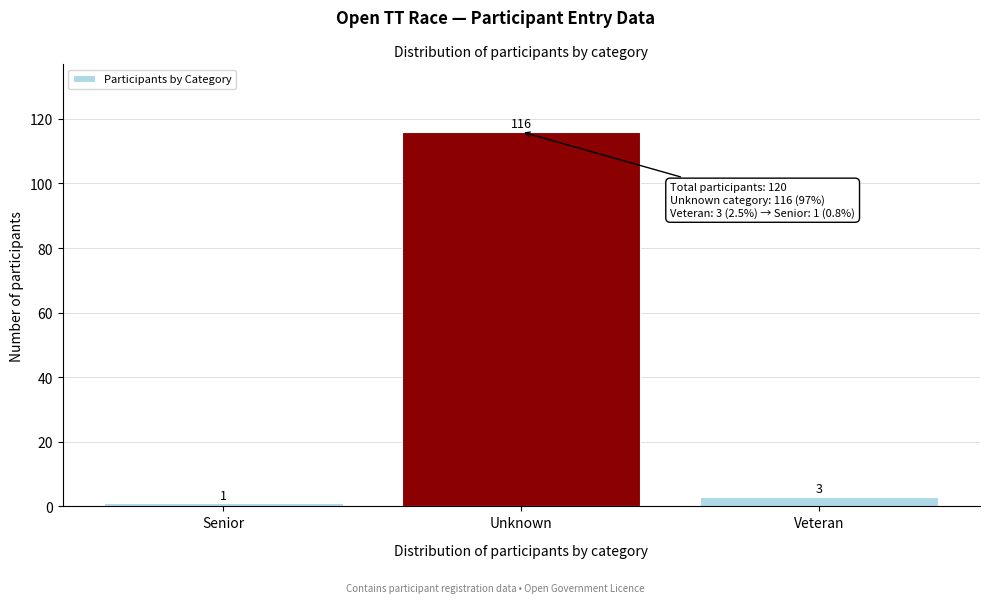

Reading left to right, transcribe all the data shown in this chart.

Senior=1	Unknown=116	Veteran=3